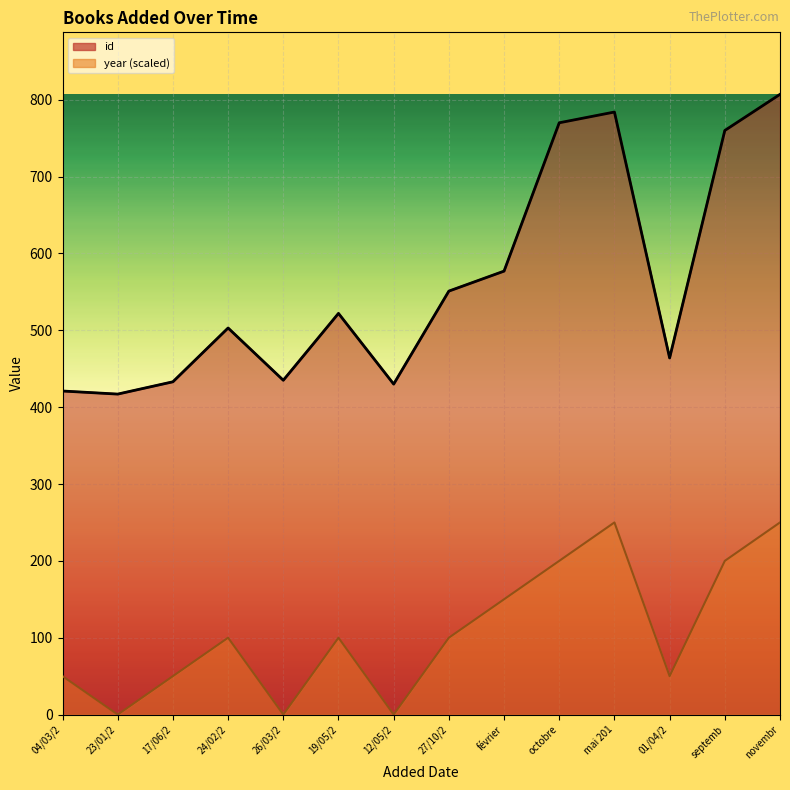

Reading right to left, what are all the values shown in this chart?

id: 807	760	464	784	770	577	551	430	522	435	503	433	417	421
year: 250	200	50	250	200	150	100	0	100	0	100	50	0	50